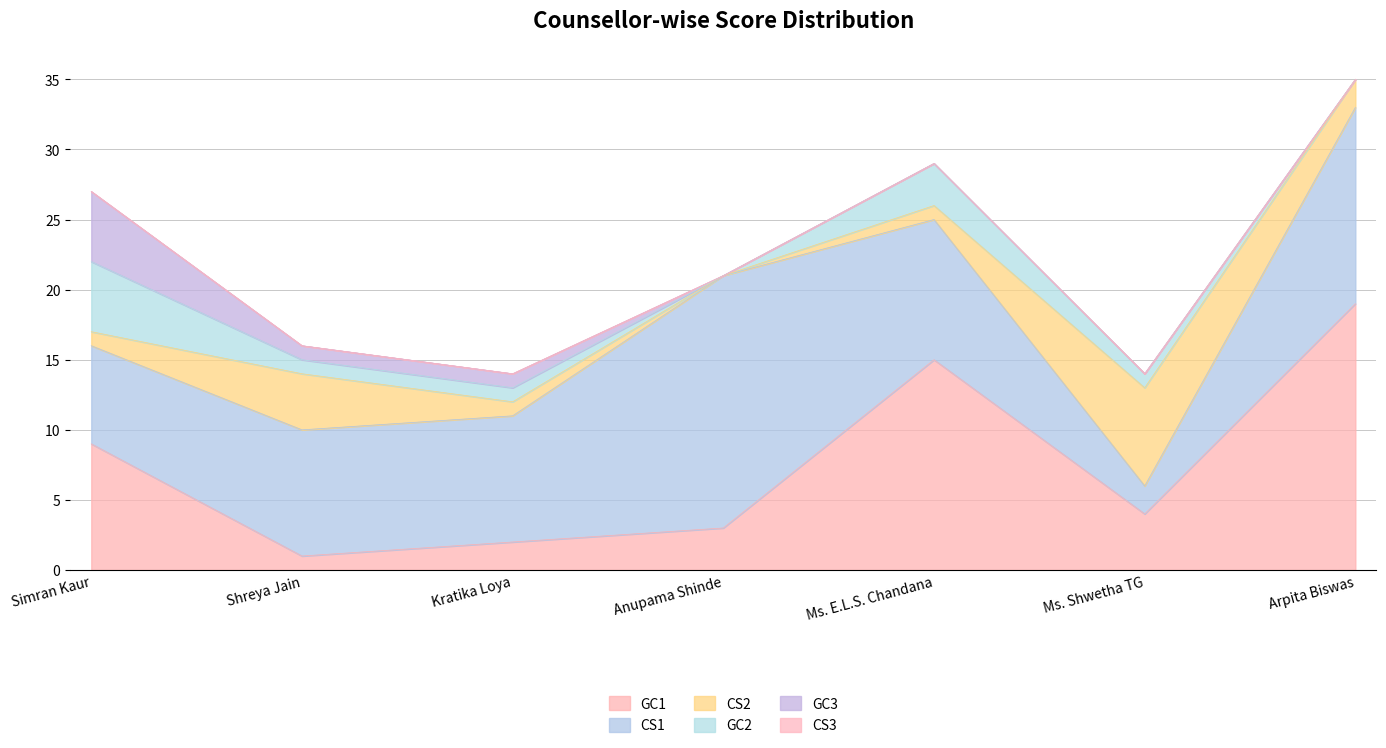

What is the label of the 1st point from the left?

Simran Kaur